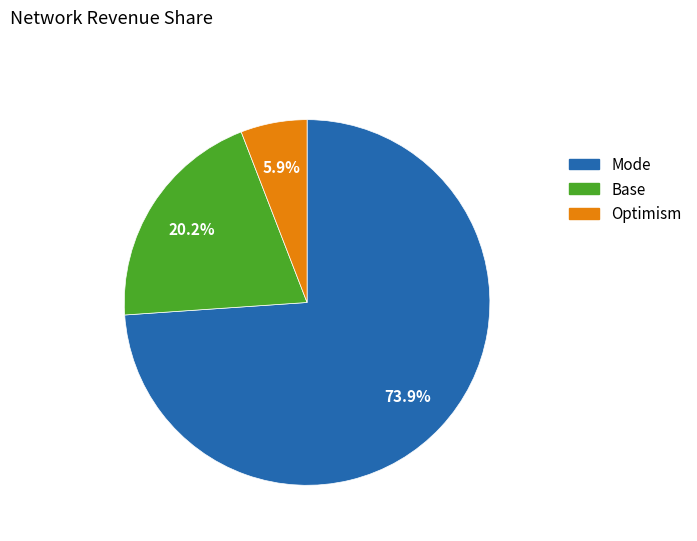

Does any single category account for the majority?

Yes